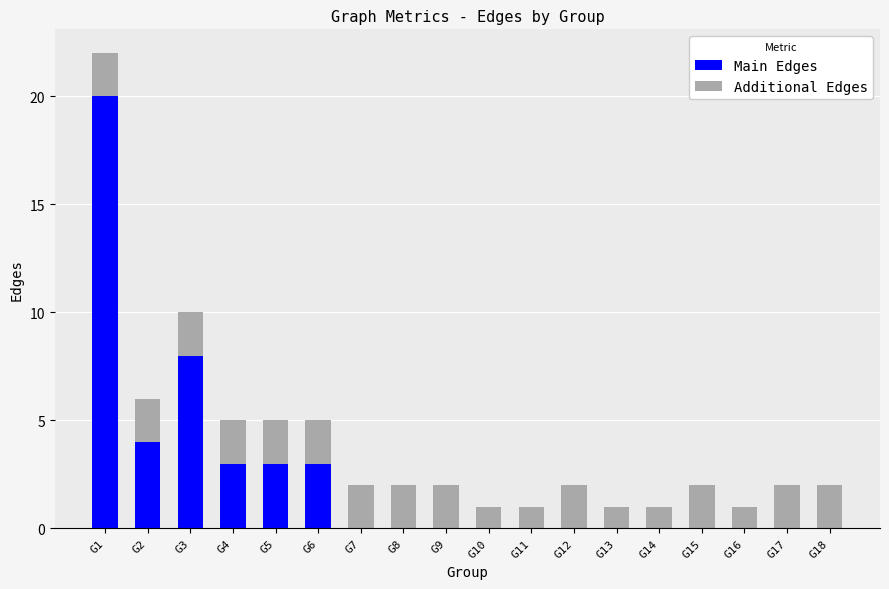

Is it true that Main Edges equals 9 at G15?

False